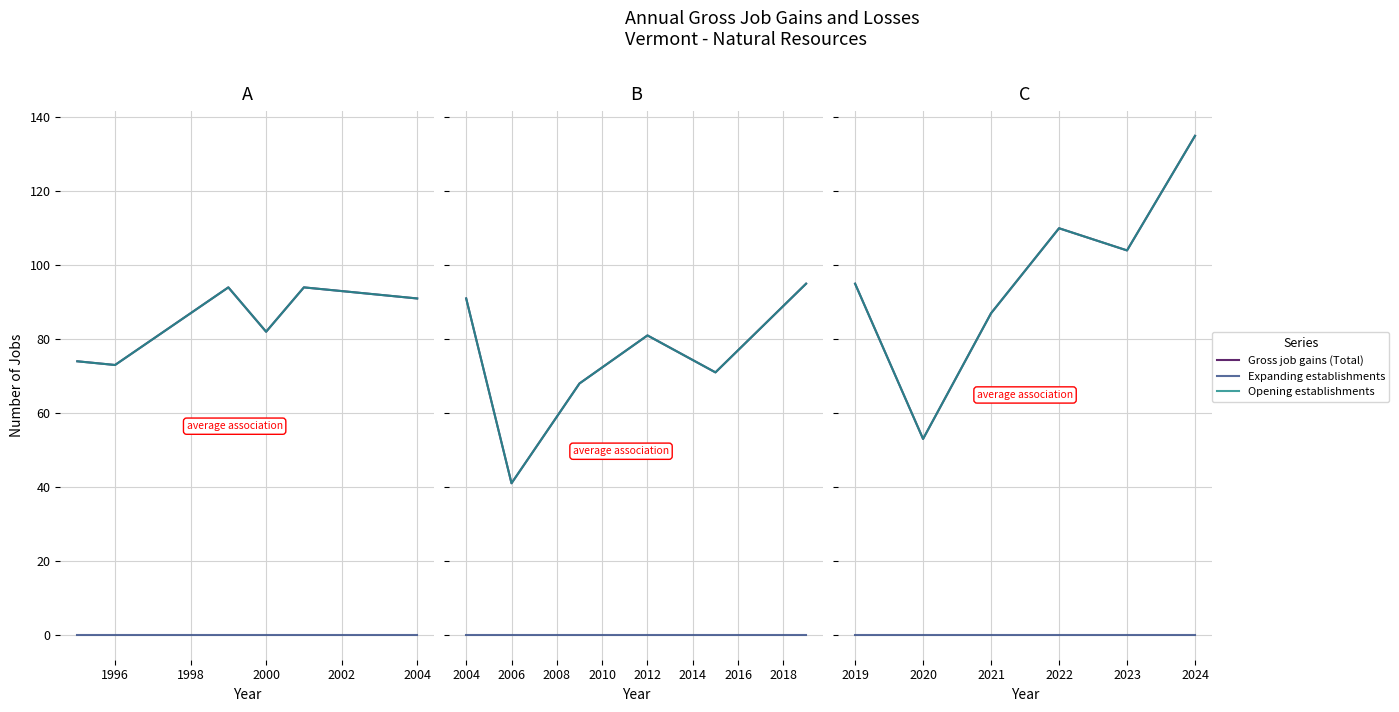

What is the difference between the highest and lowest values at 2021?

87